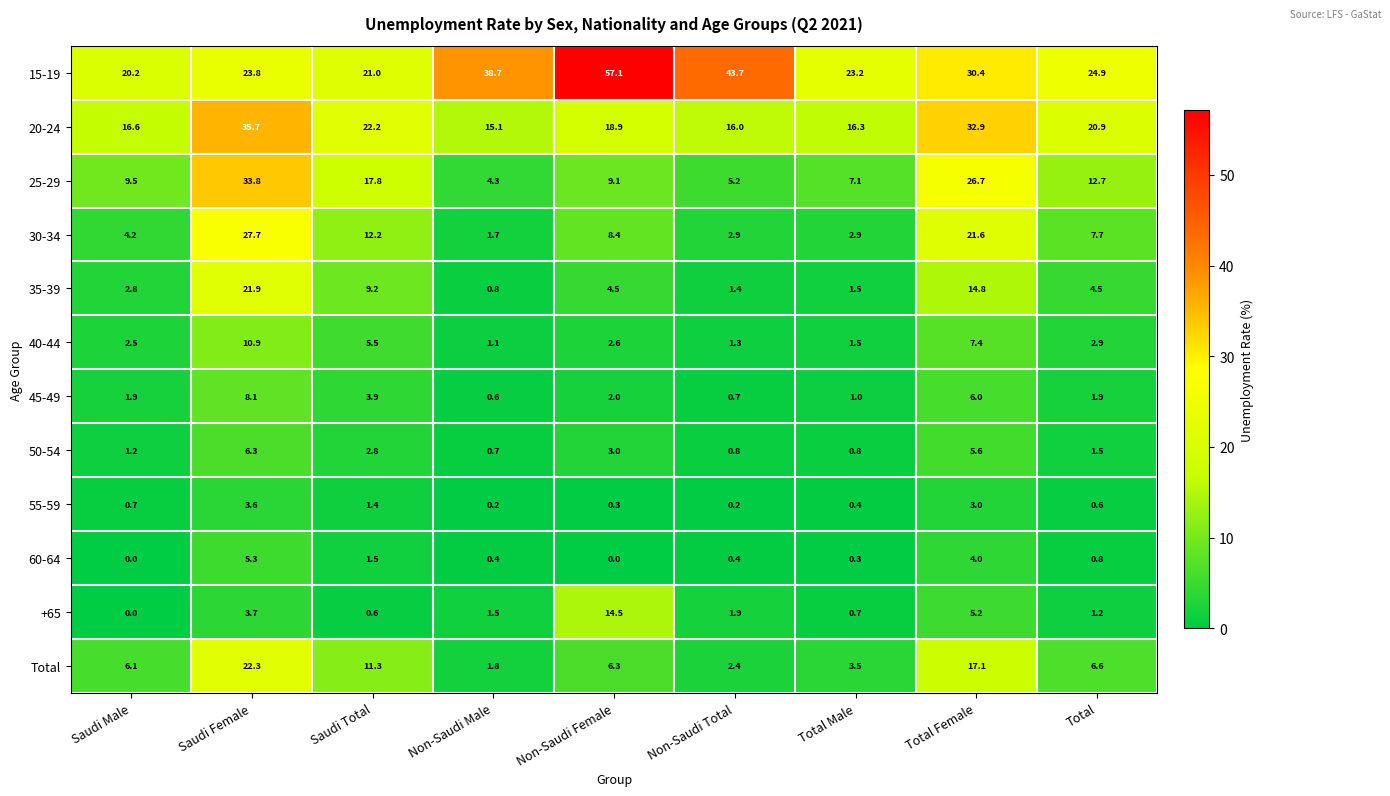

What is the lowest value of the 50-54 series?

0.7